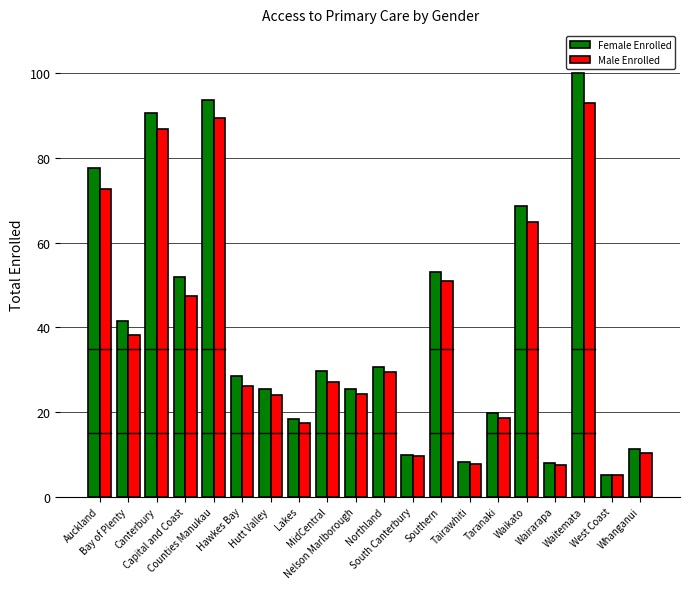

What is the total value across all series at Hutt Valley?

49.3